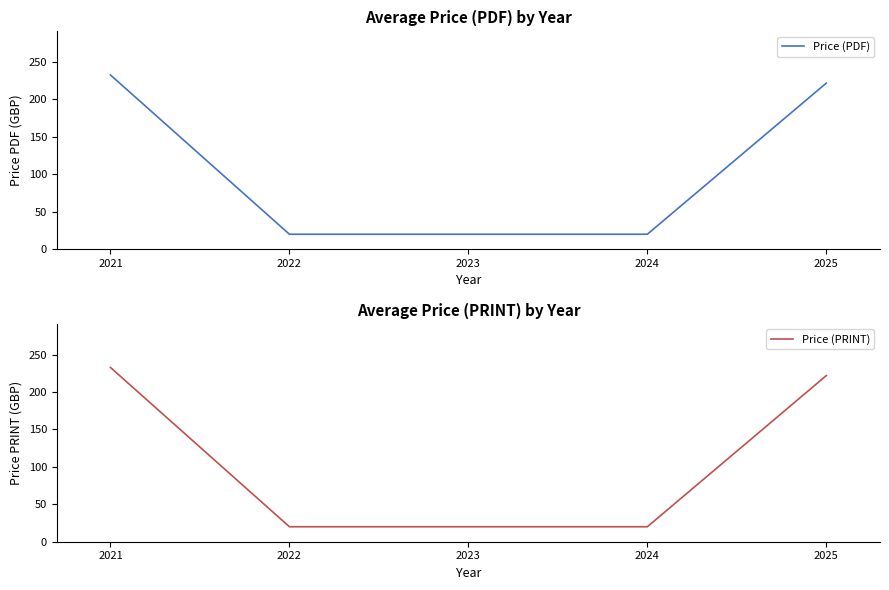

Reading left to right, extract all data points from this chart.

Price (PDF): 232.8	20.0	20.0	20.0	221.9
Price (PRINT): 232.8	20.0	20.0	20.0	221.9